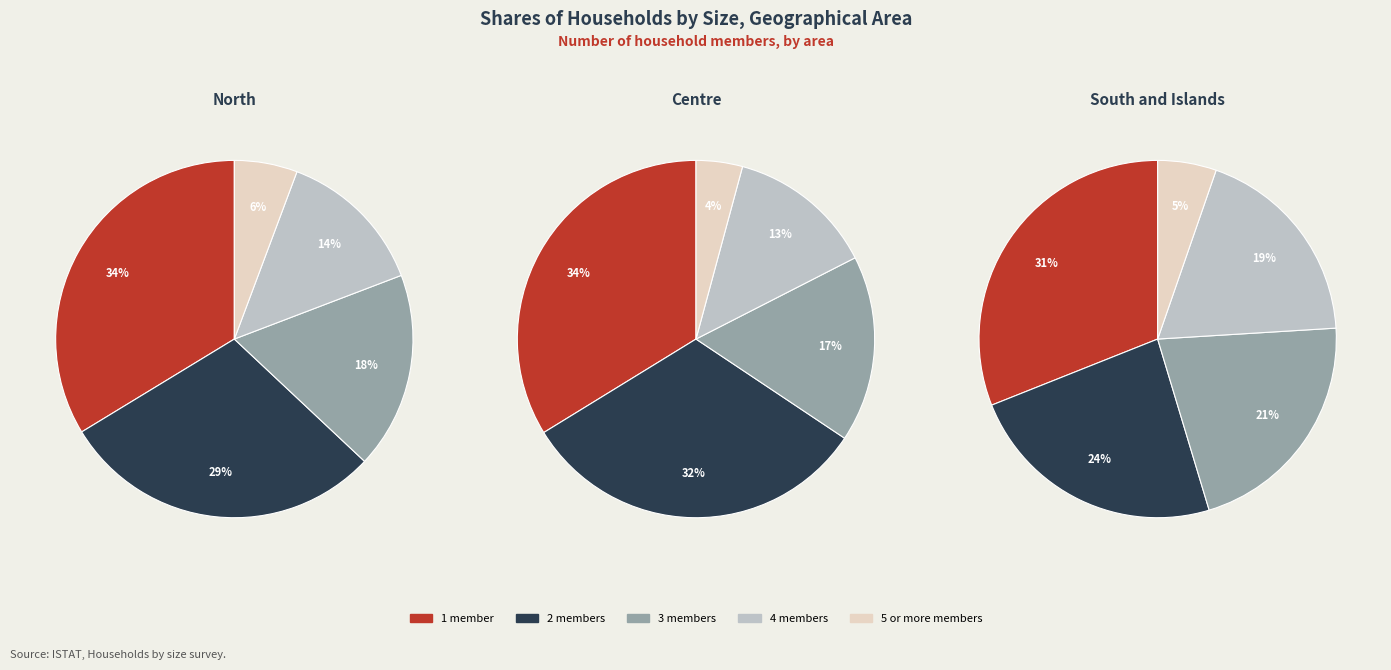

To the nearest percent, what is the difference between the North and South and Islands slice percentages?

6%